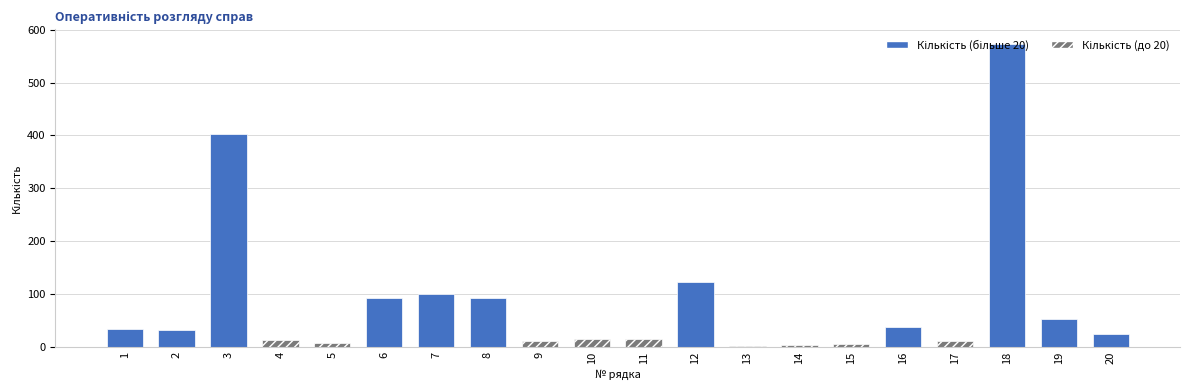

Count the number of data series in this chart.

1